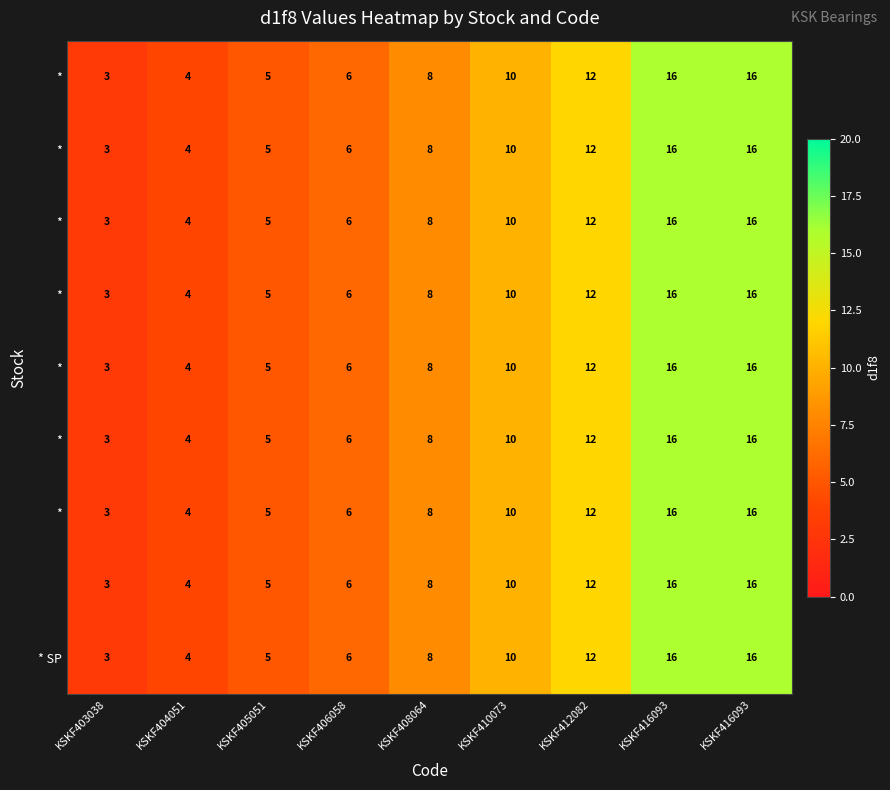

How many series are shown in this chart?

9